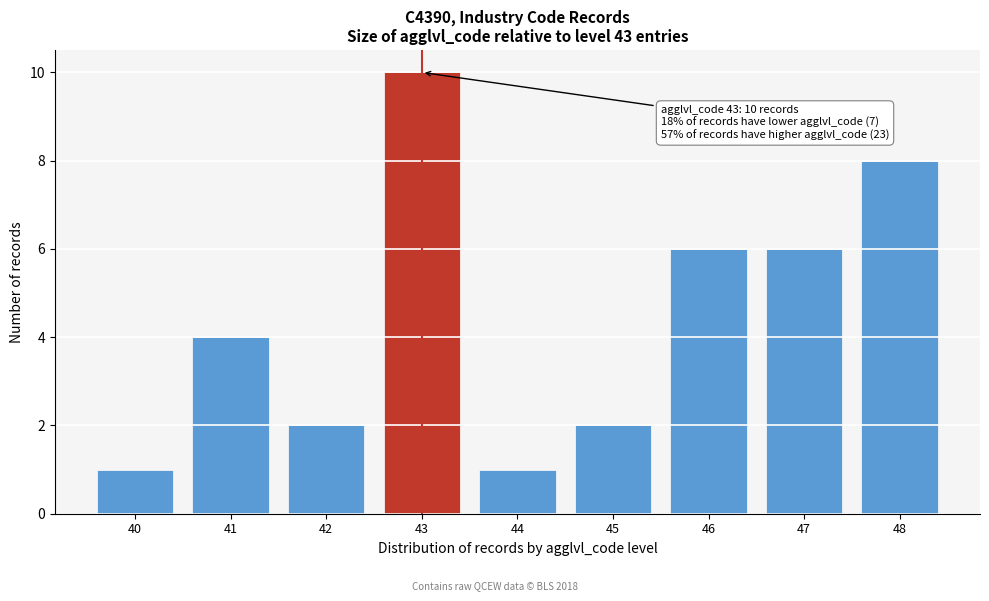

Reading right to left, list all the values displayed in this chart.

8	6	6	2	1	10	2	4	1